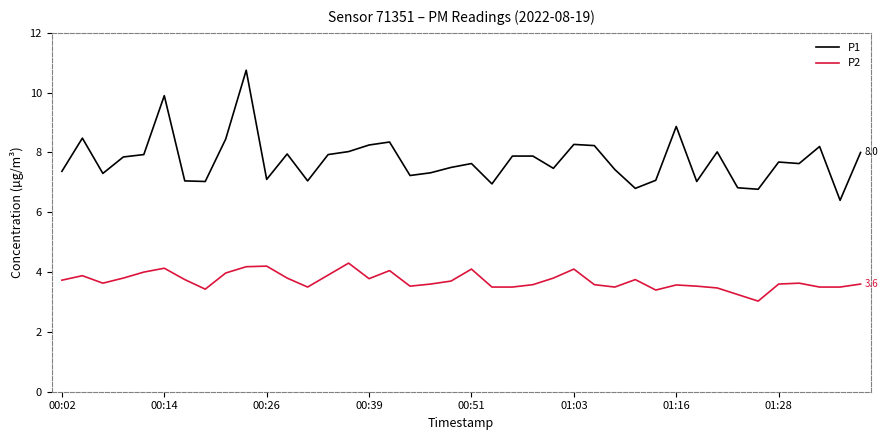

What are all the series names shown in the legend?

P1, P2